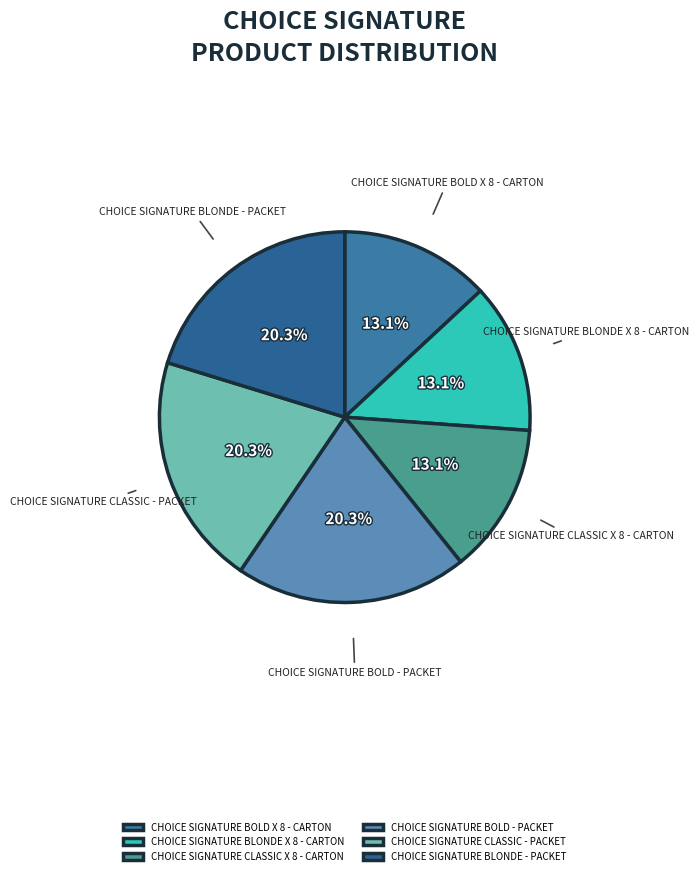

Approximately how many times larger is the value at CHOICE SIGNATURE CLASSIC X 8 - CARTON compared to CHOICE SIGNATURE CLASSIC - PACKET?

0.6